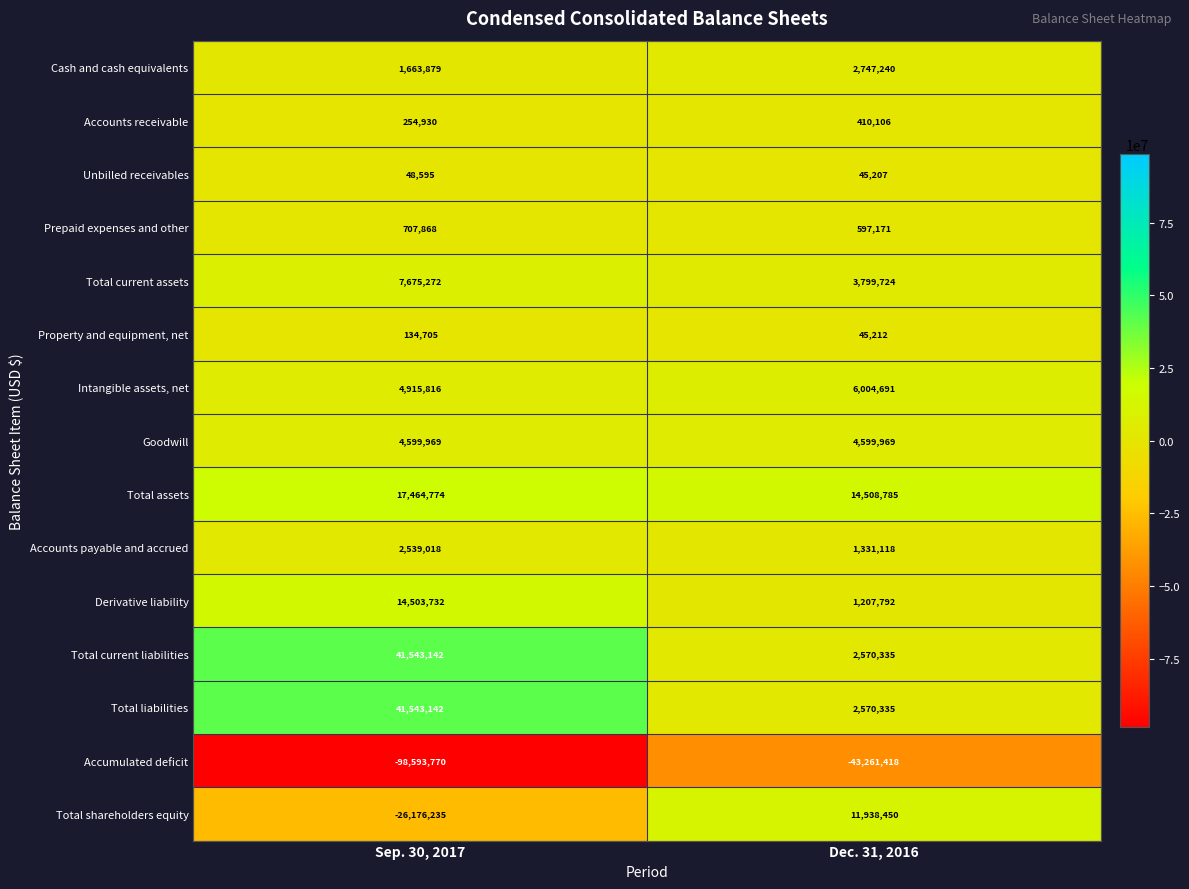

Which label corresponds to the smallest value in the chart?

Sep. 30, 2017